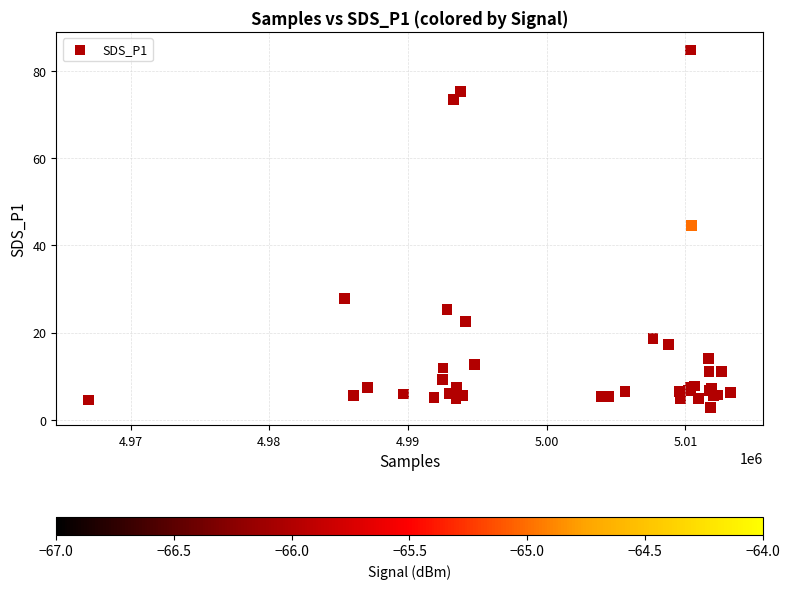

What Y value in the scatter plot is closest to 43?

44.5